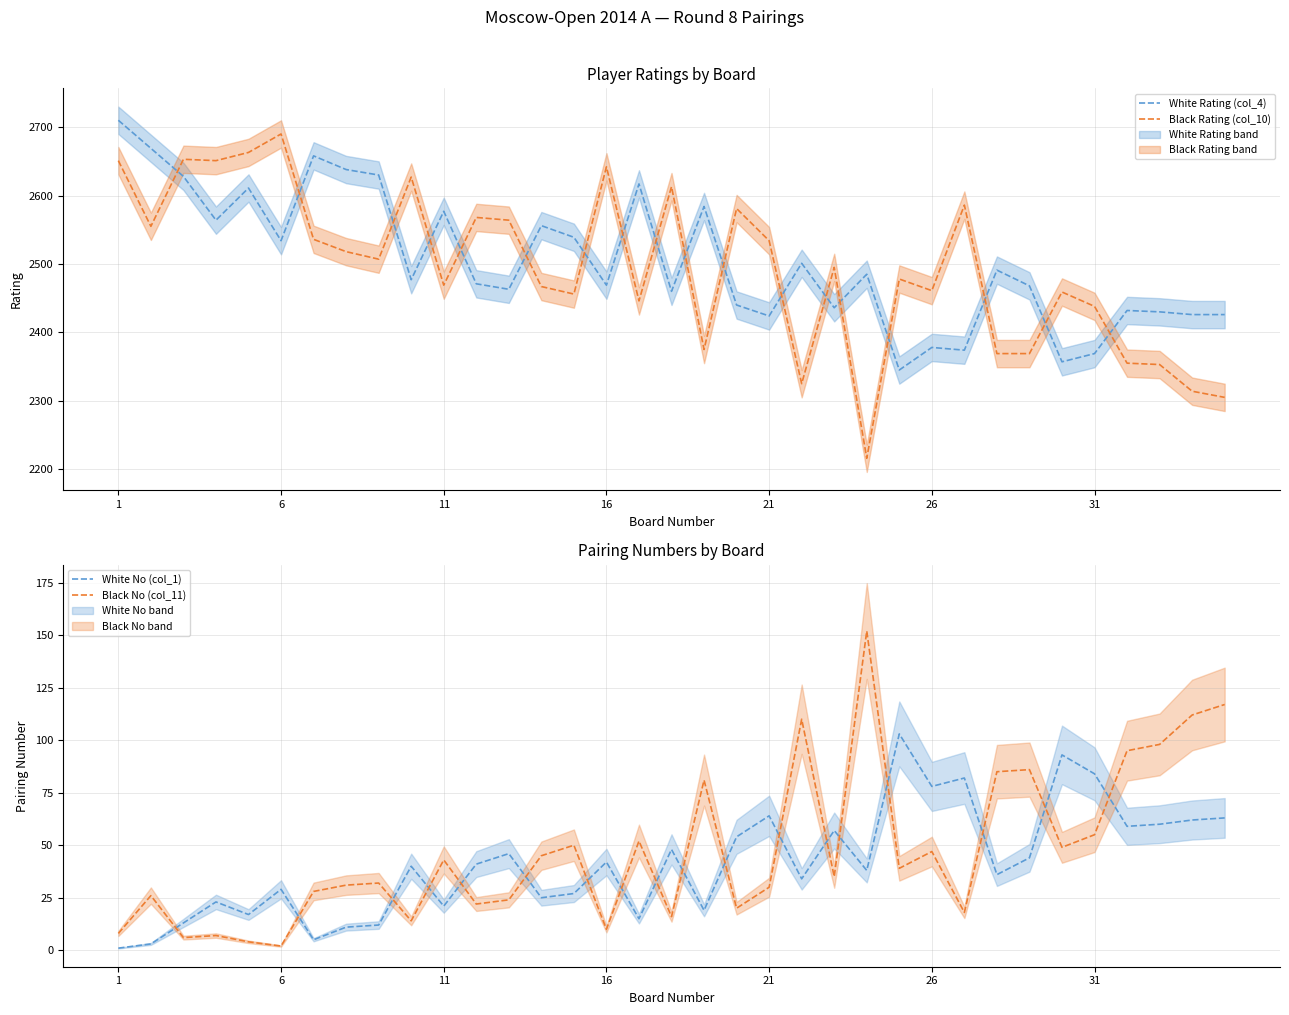

What is the maximum value for White Rating (col_4)?

2710